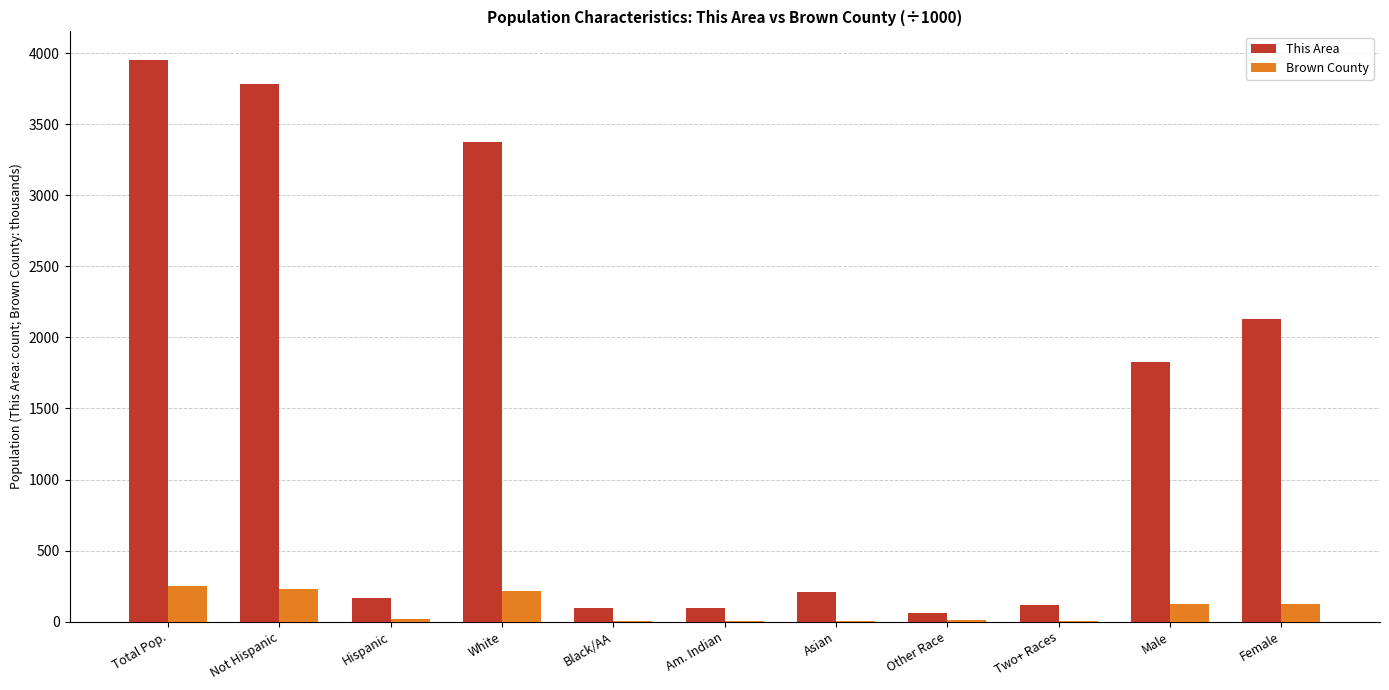

How many data points in Brown County are above 17?

6